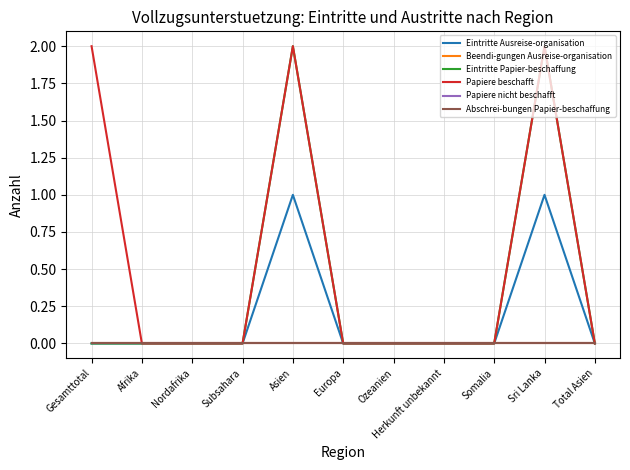

At which label is Beendi-gungen Ausreise-organisation closest to 0?

Gesamttotal